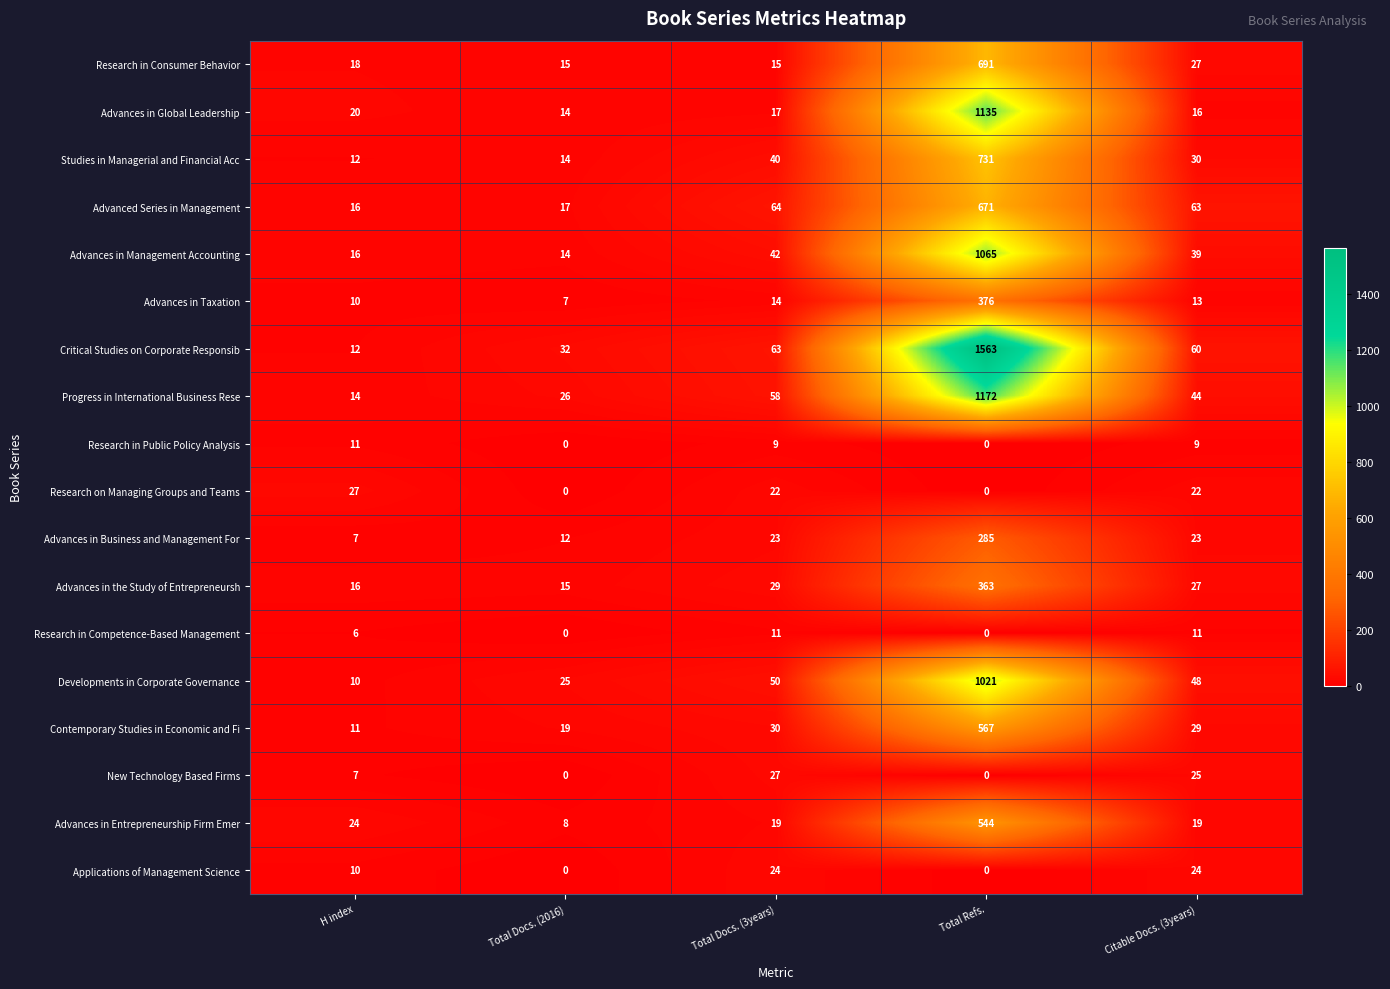

Which category has the lowest value in the Studies in Managerial and Financial Acc series?

H index